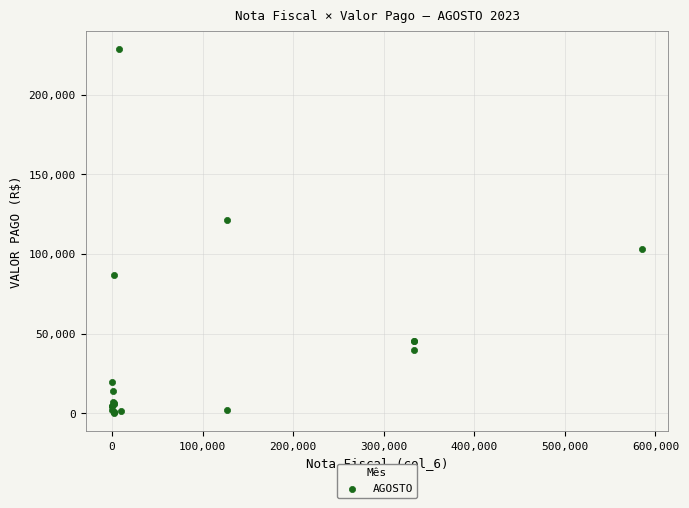

What Y value in the scatter plot is closest to 114346?

121140.0